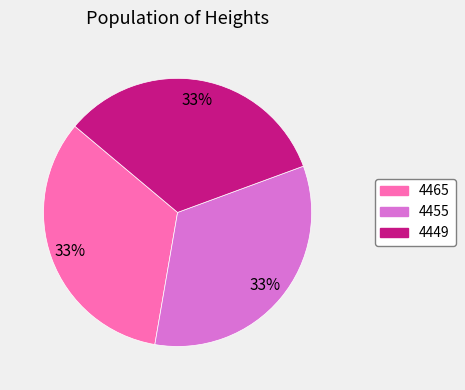

What is the ratio of the value at 4449 to the value at 4465?

1.0